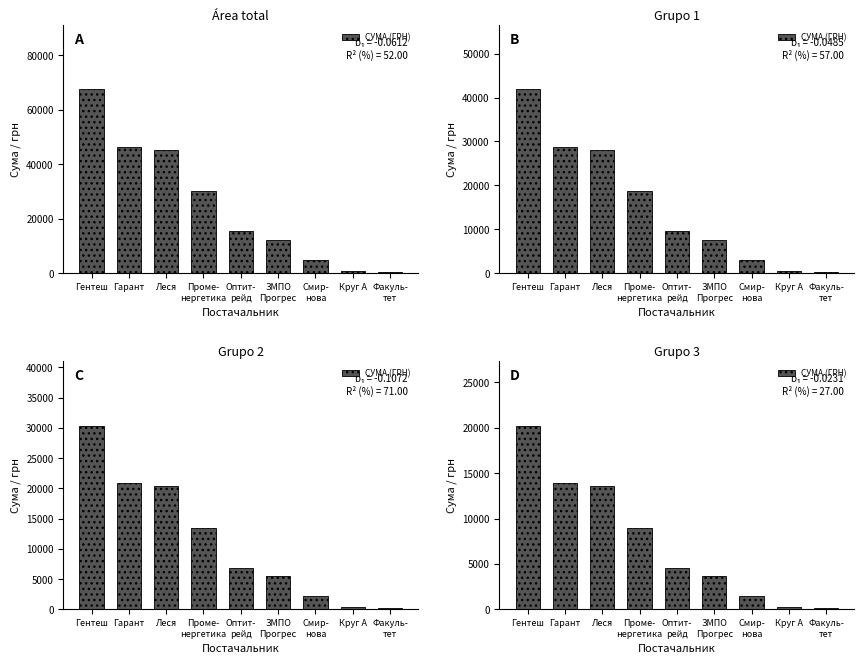

List the labels in order of value, largest first.

Гентеш, Гарант, Леся, Проме-
нергетика, Оптит-
рейд, ЗМПО
Прогрес, Смир-
нова, Круг А, Факуль-
тет